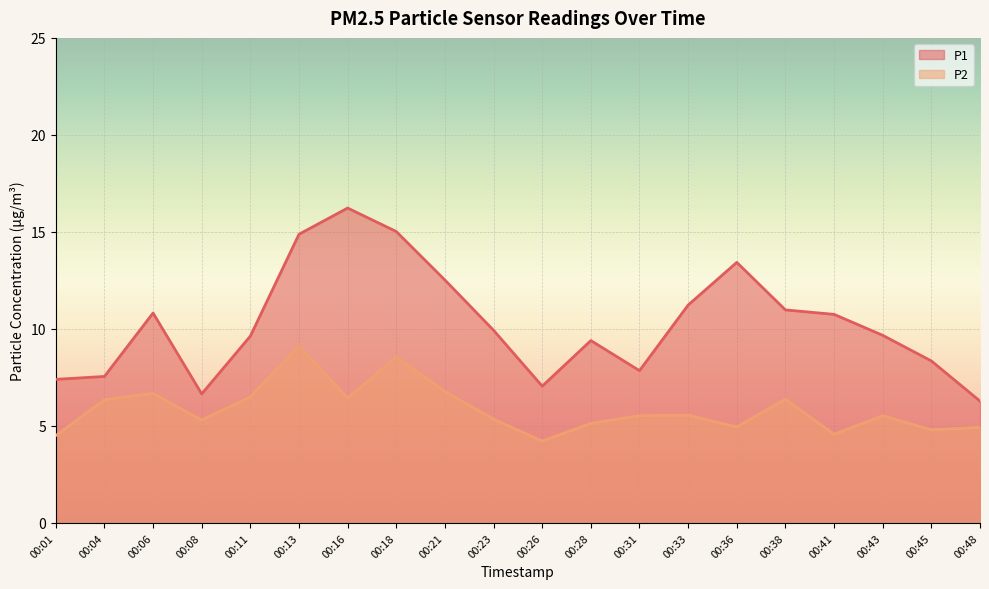

Where is P1 nearest to the value 11?

00:38